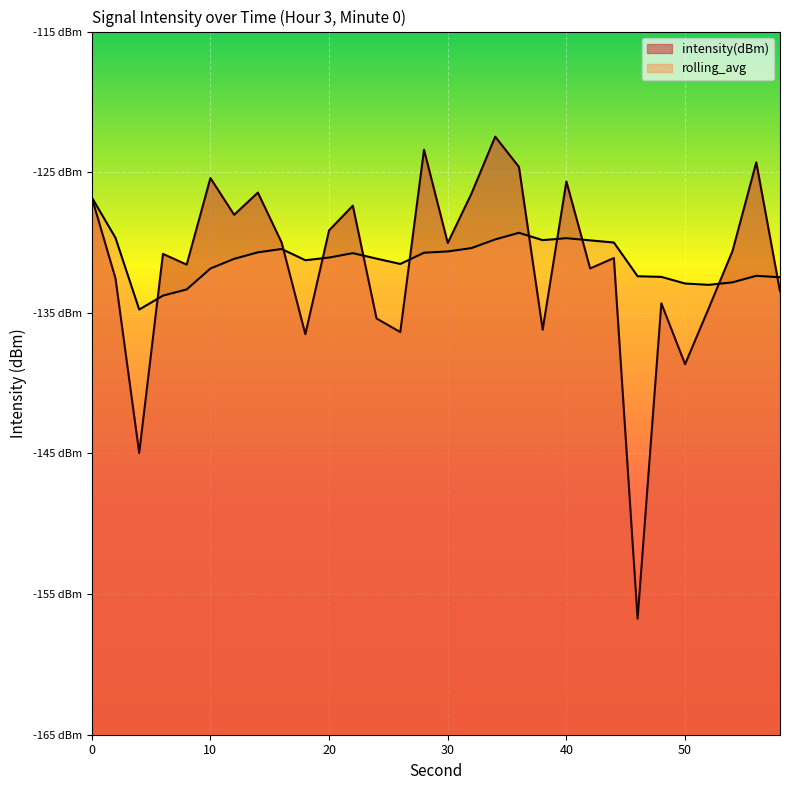

What are all the series names shown in the legend?

intensity(dBm), rolling_avg